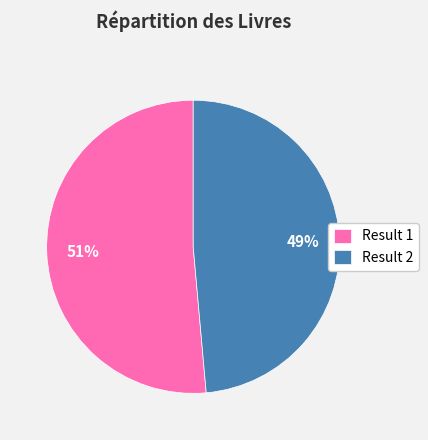

What percentage is the Result 2 slice, to the nearest percent?

49%